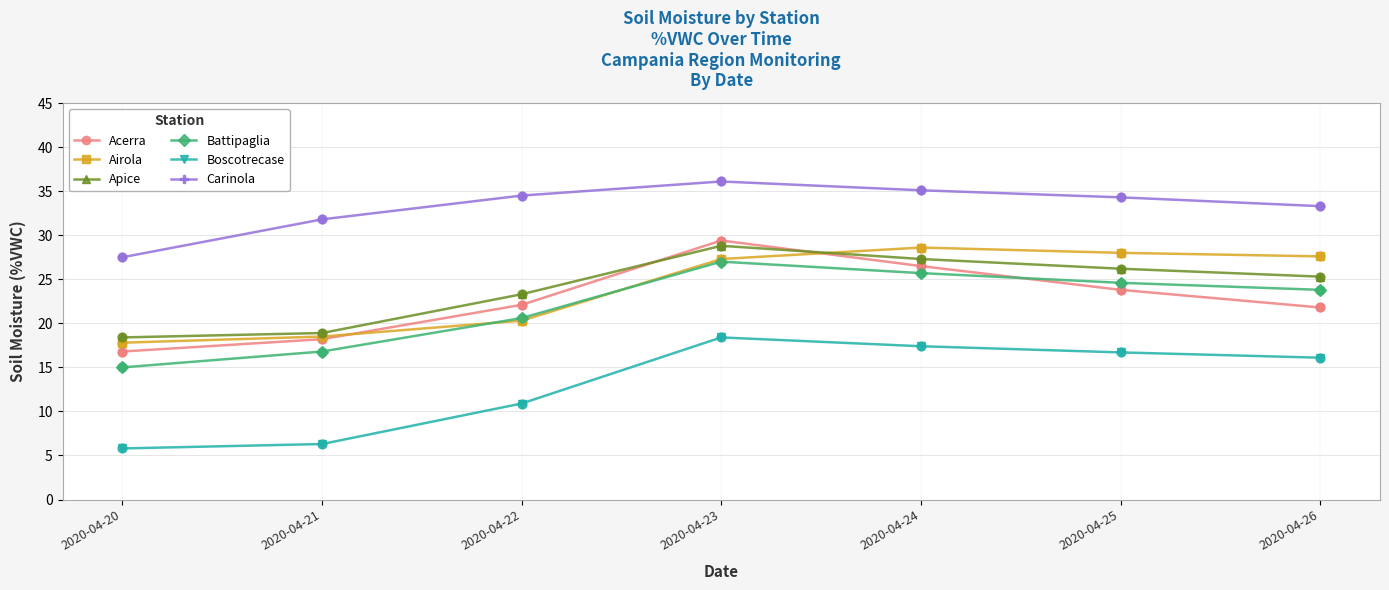

Is the value of Carinola at 2020-04-20 greater than the value of Apice at 2020-04-23?

No